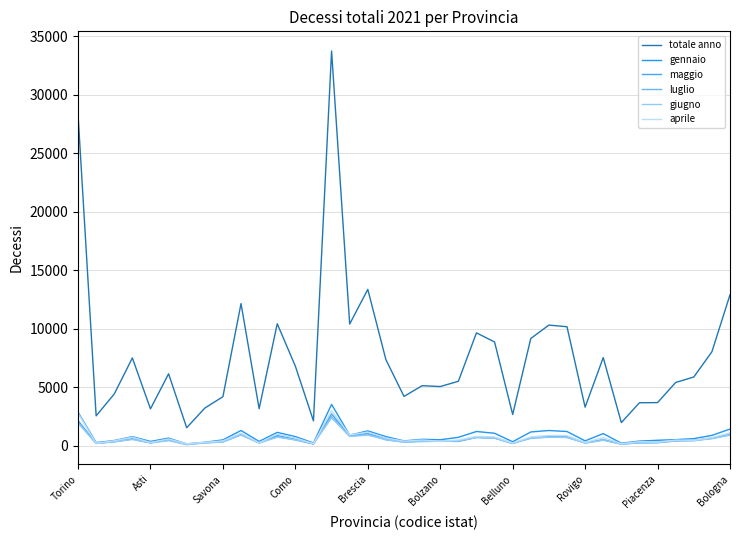

How many lines are shown in the chart?

6